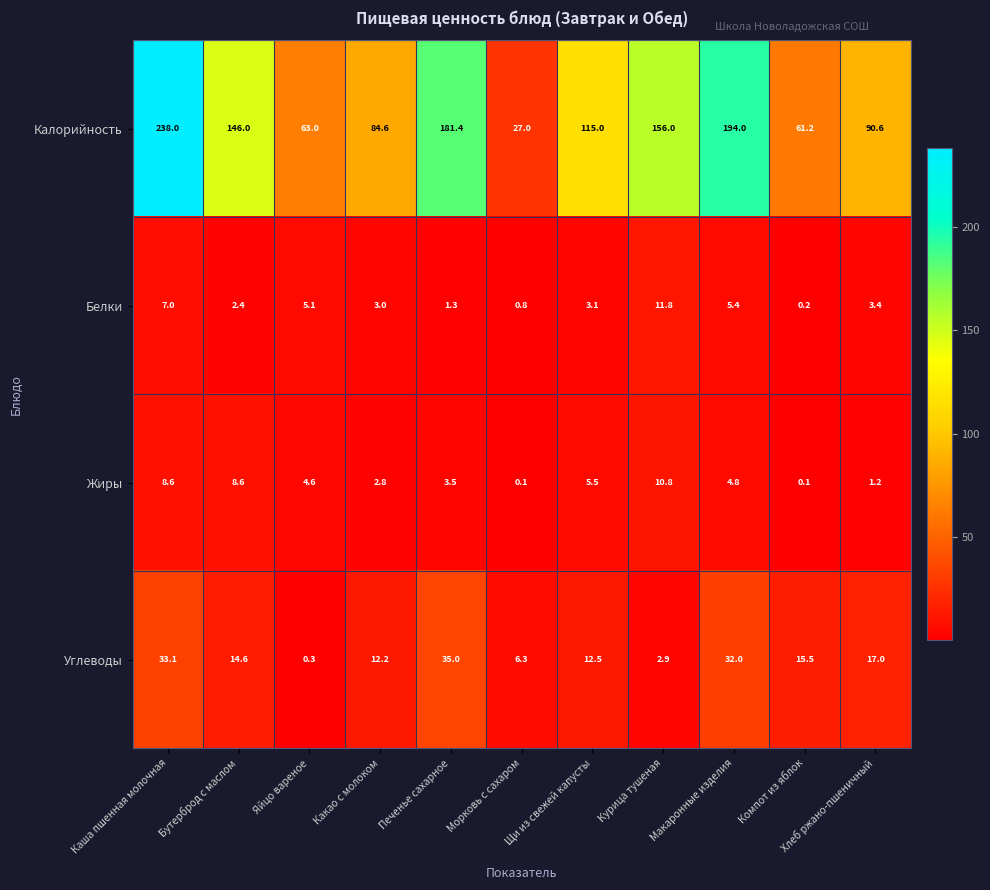

List the series in order of their peak value, highest first.

Калорийность, Углеводы, Белки, Жиры